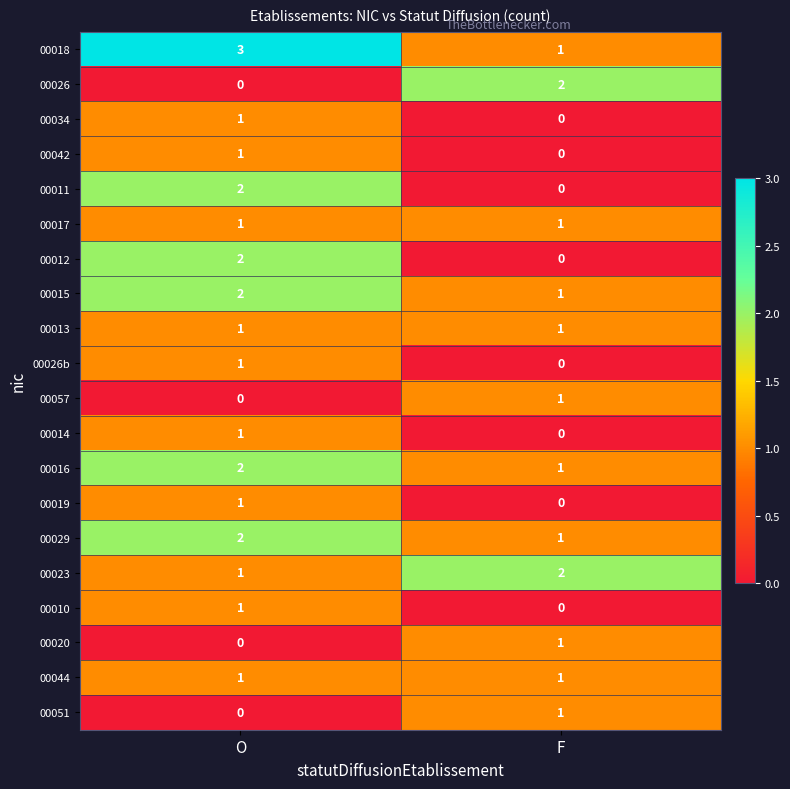

True or false: 00010 has a value of 2 at O.

False